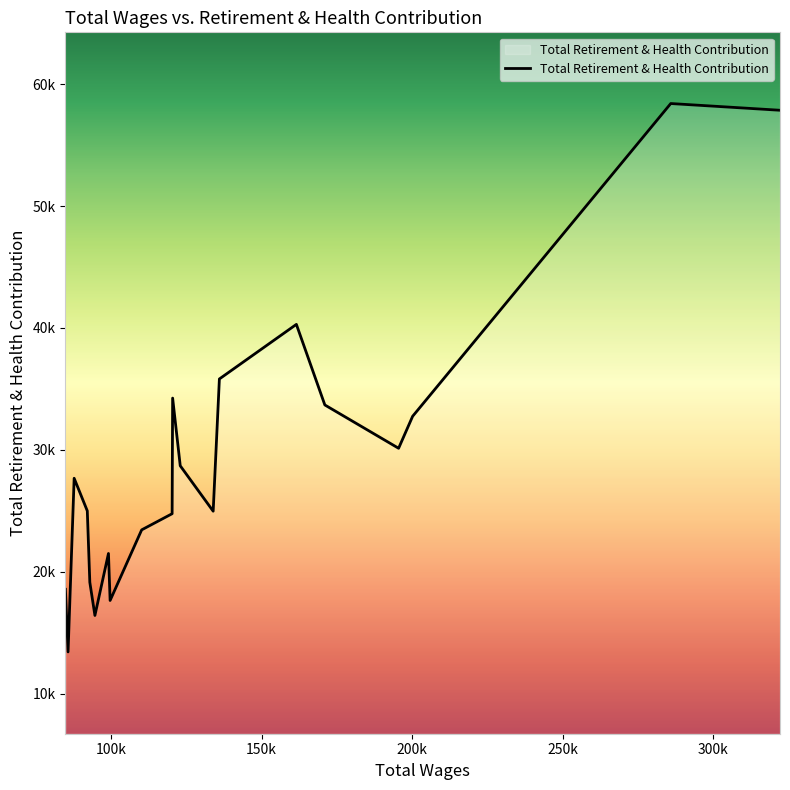

How many interior local valleys (lower than both neighbors) does the data have?

5